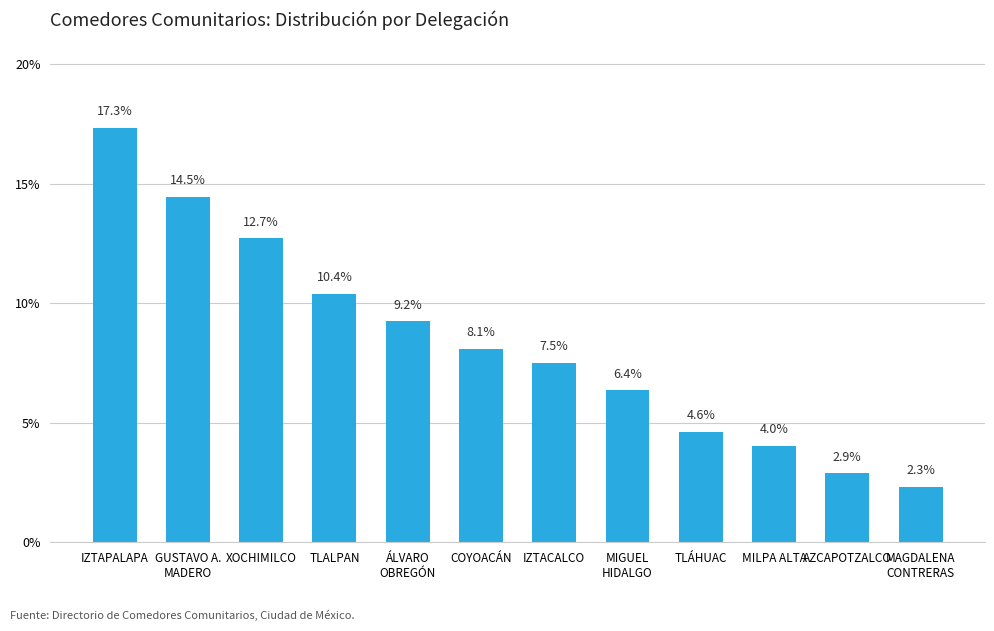

Reading right to left, list all the values displayed in this chart.

MAGDALENA
CONTRERAS=2.3	AZCAPOTZALCO=2.9	MILPA ALTA=4.0	TLÁHUAC=4.6	MIGUEL
HIDALGO=6.4	IZTACALCO=7.5	COYOACÁN=8.1	ÁLVARO
OBREGÓN=9.2	TLALPAN=10.4	XOCHIMILCO=12.7	GUSTAVO A.
MADERO=14.5	IZTAPALAPA=17.3